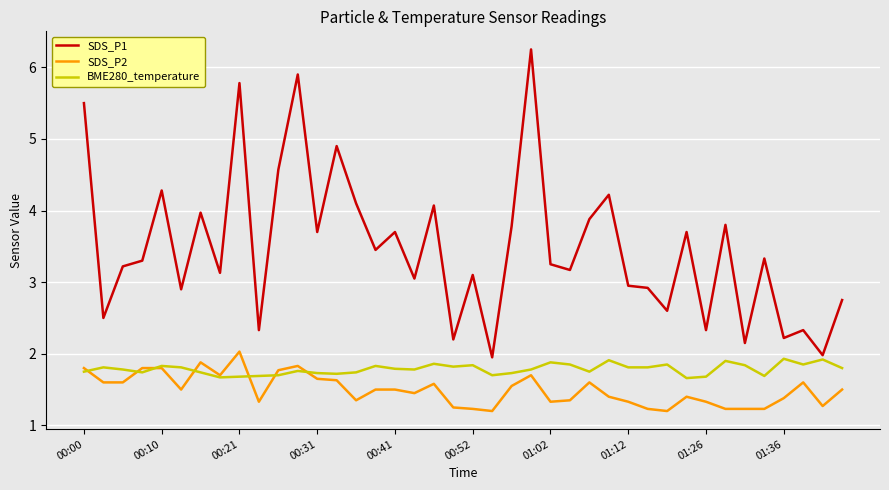

Which series has the widest spread of values?

SDS_P1